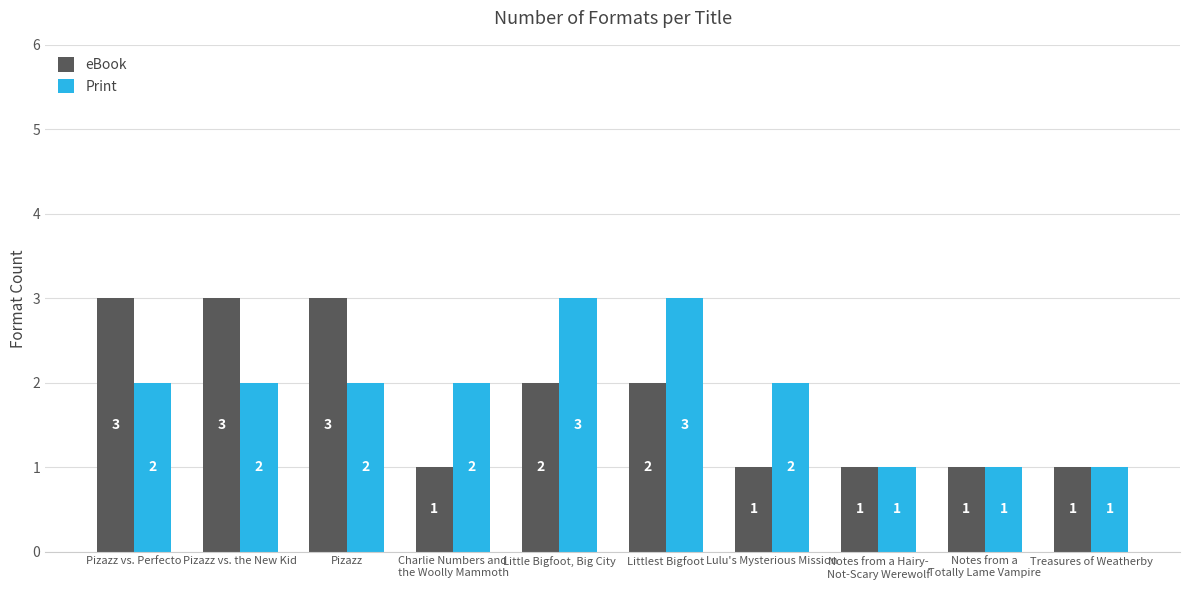

At Pizazz, list the series in order from smallest to largest.

Print, eBook